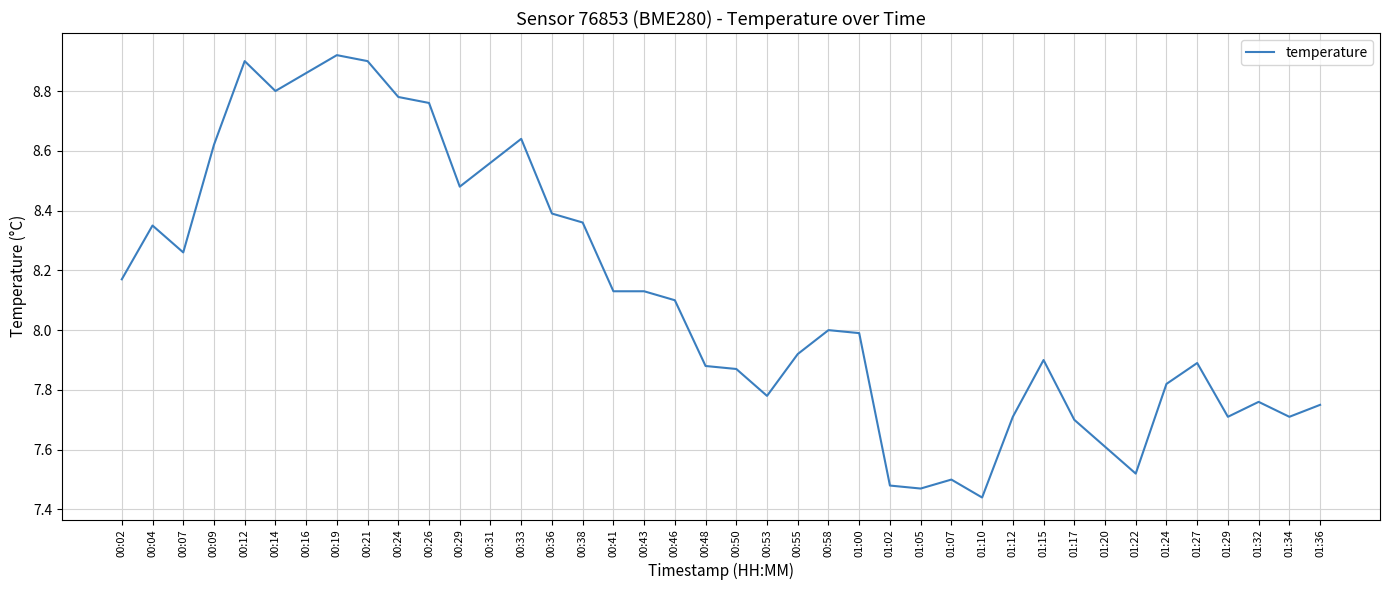

Which label corresponds to the smallest value in the chart?

01:10